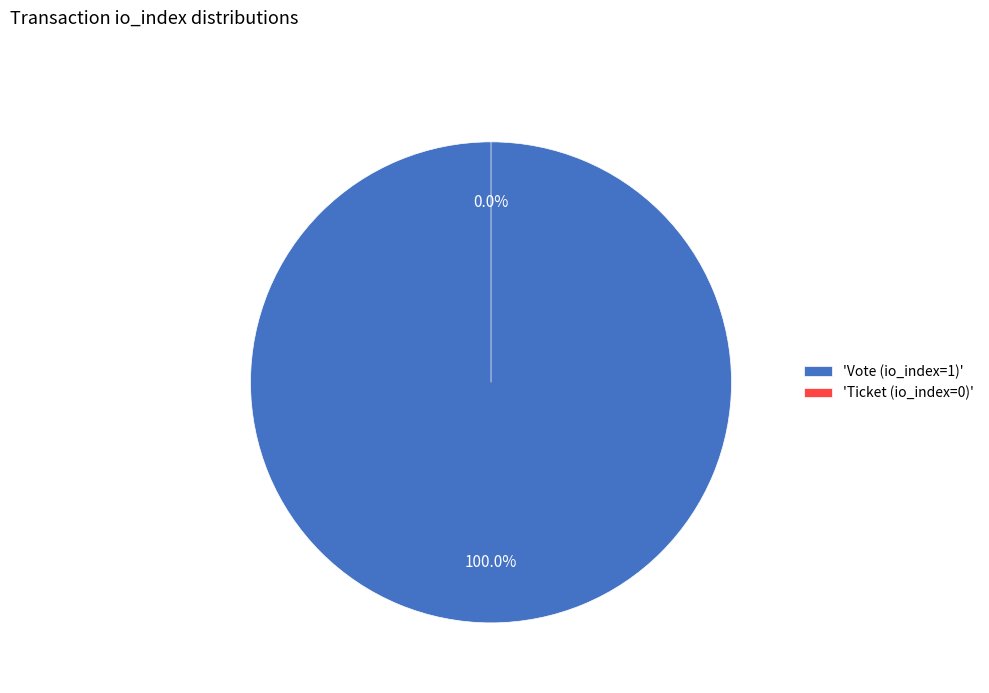

Which slice is the smallest?

Ticket (io_index=0)